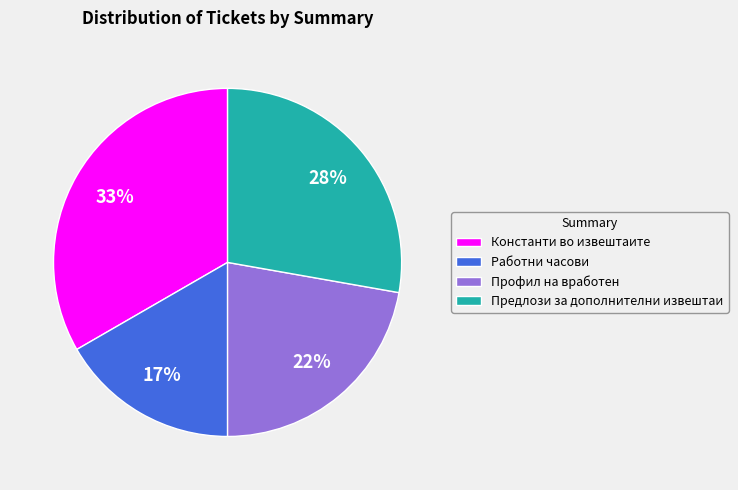

Do Профил на вработен and Константи во извештаите together represent more than half of the pie?

Yes